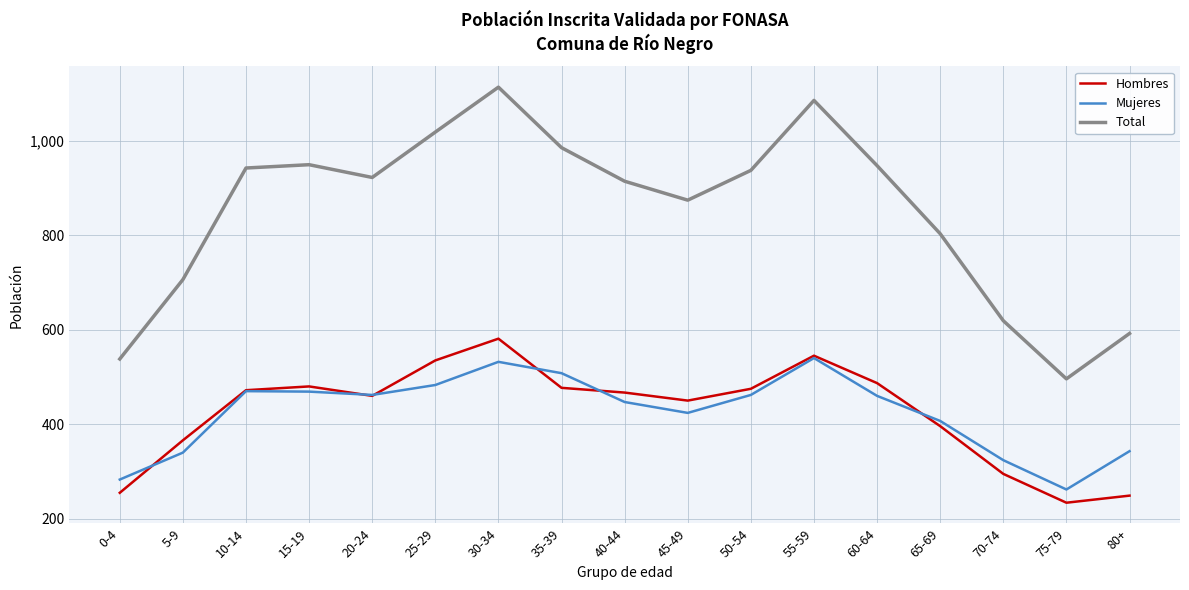

What are all the series names shown in the legend?

Hombres, Mujeres, Total